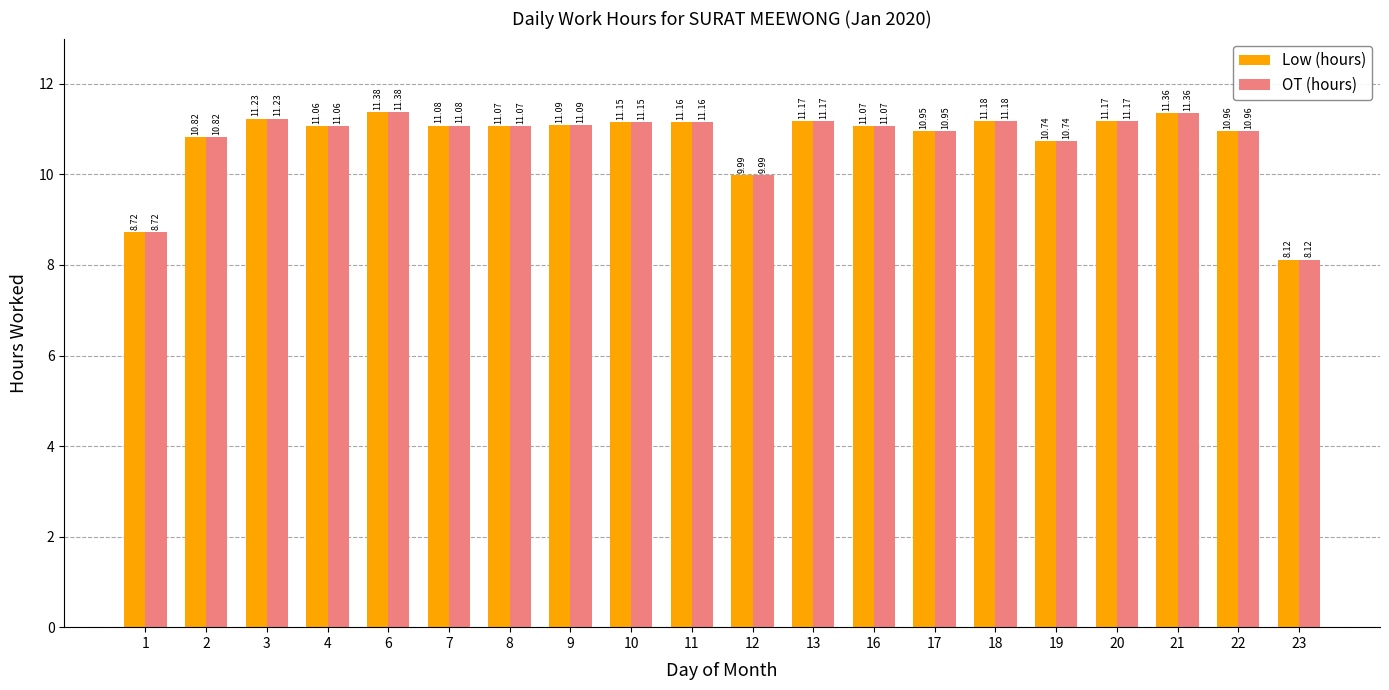

Does the chart contain stacked bars?

No